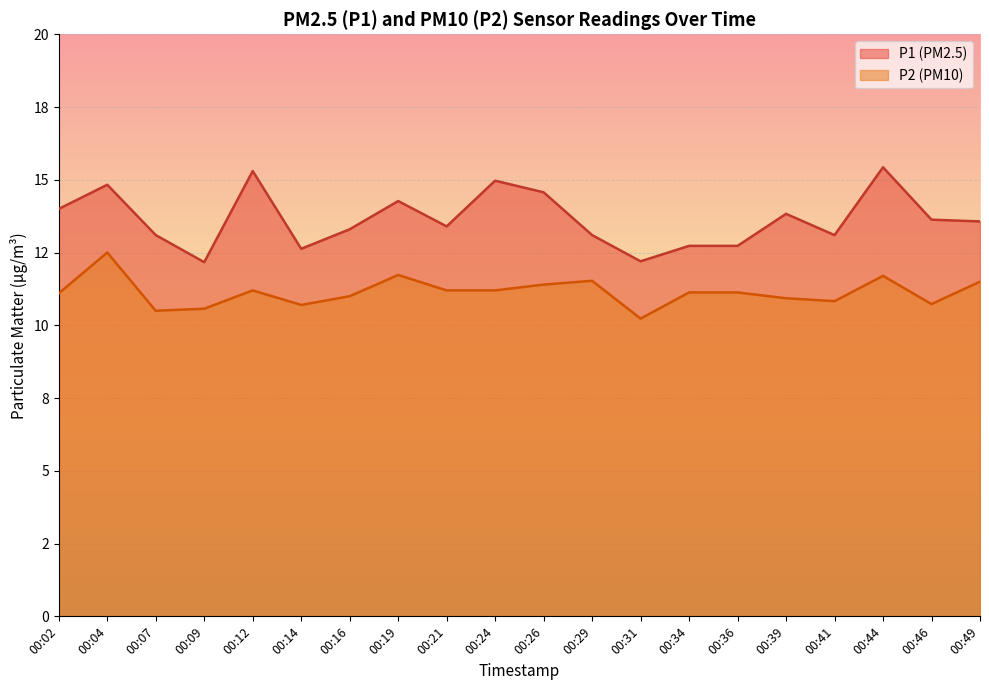

True or false: P1 and P2 intersect in this chart.

False